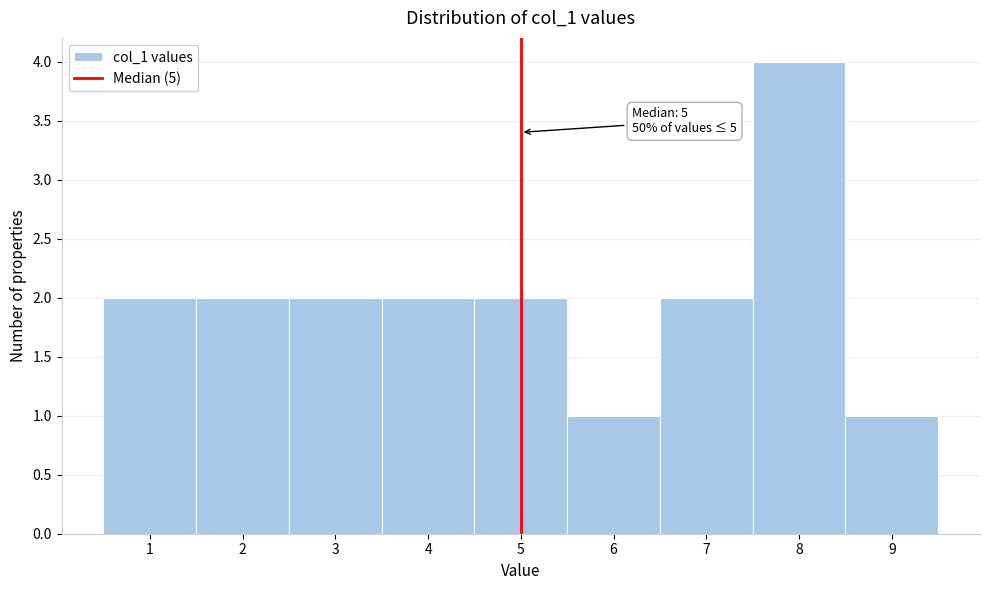

Over which range of the x-axis is the bar tallest?

7.5 to 8.5